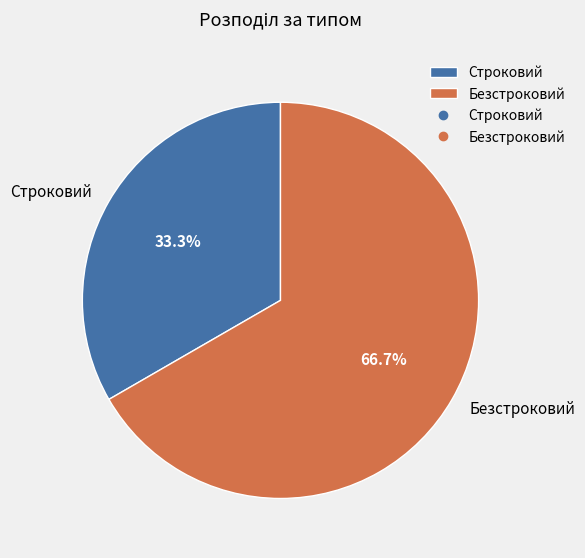

How much of the chart is everything except Безстроковий?

33.3%